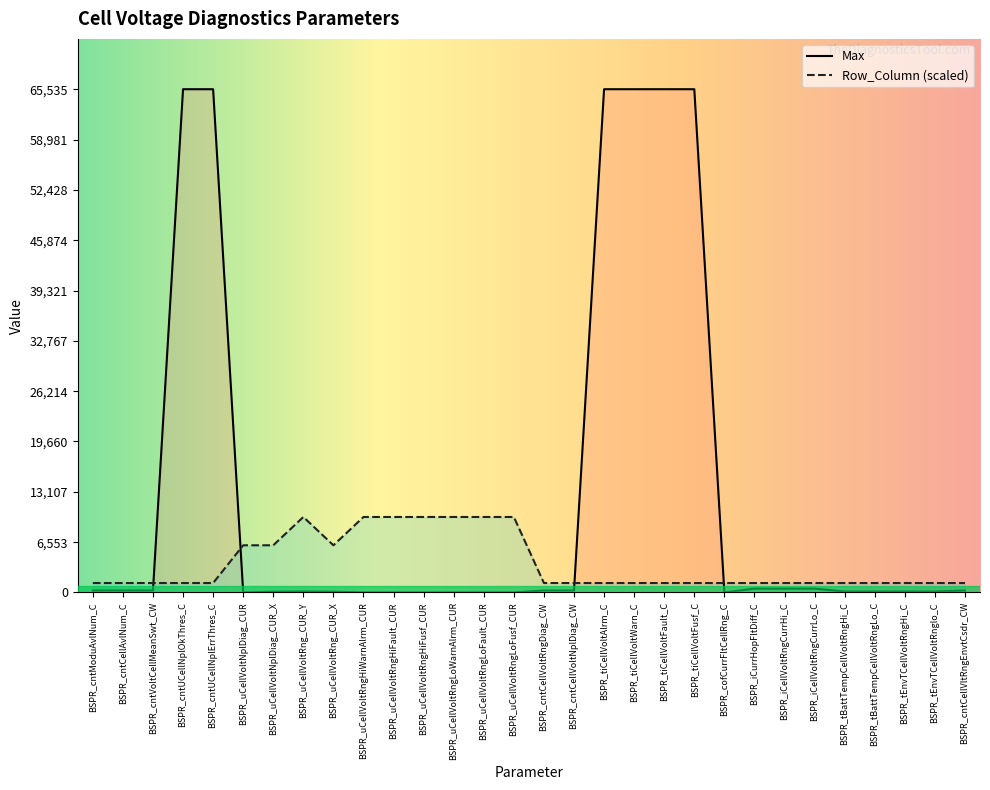

The value of Row_Column at BSPR_uCellVoltRng_CUR_X is 2377.1. True or false?

False